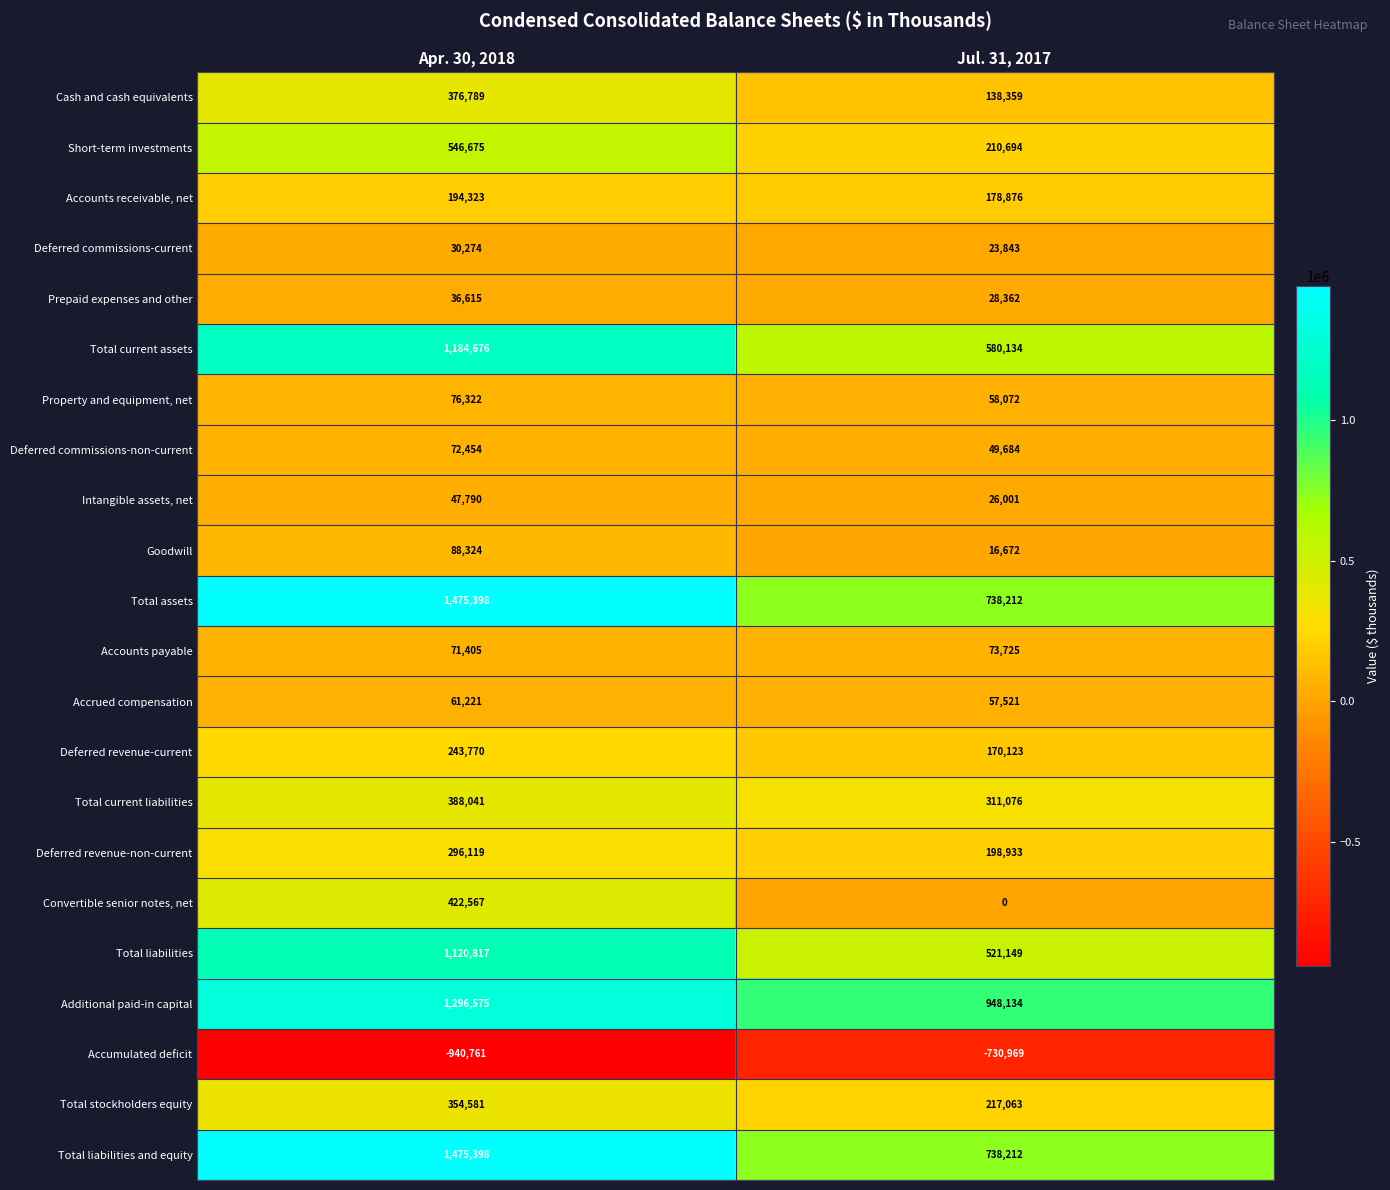

What is the spread (max minus min) of values at Apr. 30, 2018?

2416159